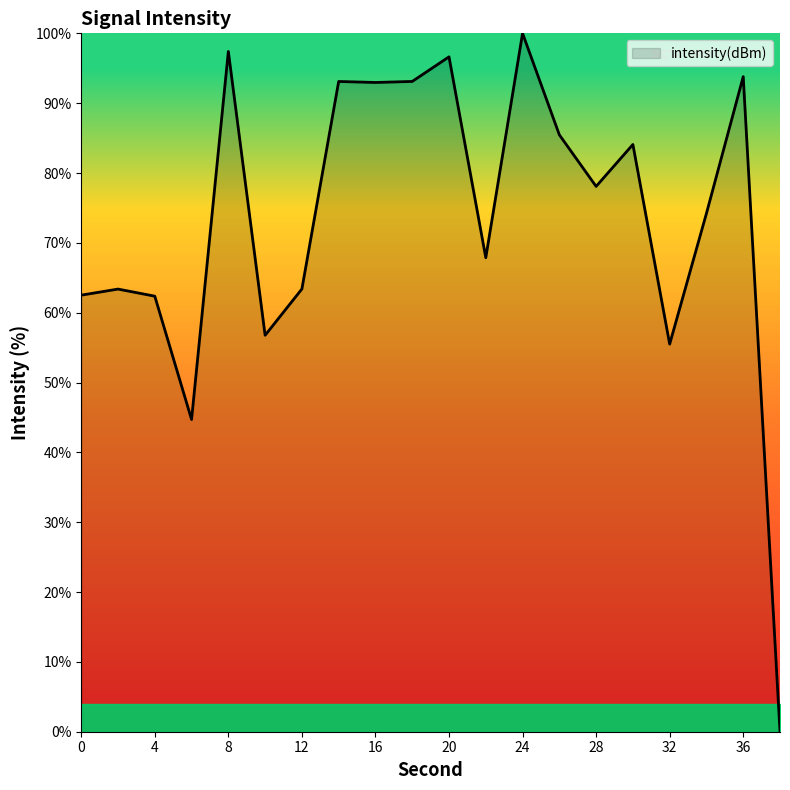

How many lines are shown in the chart?

1